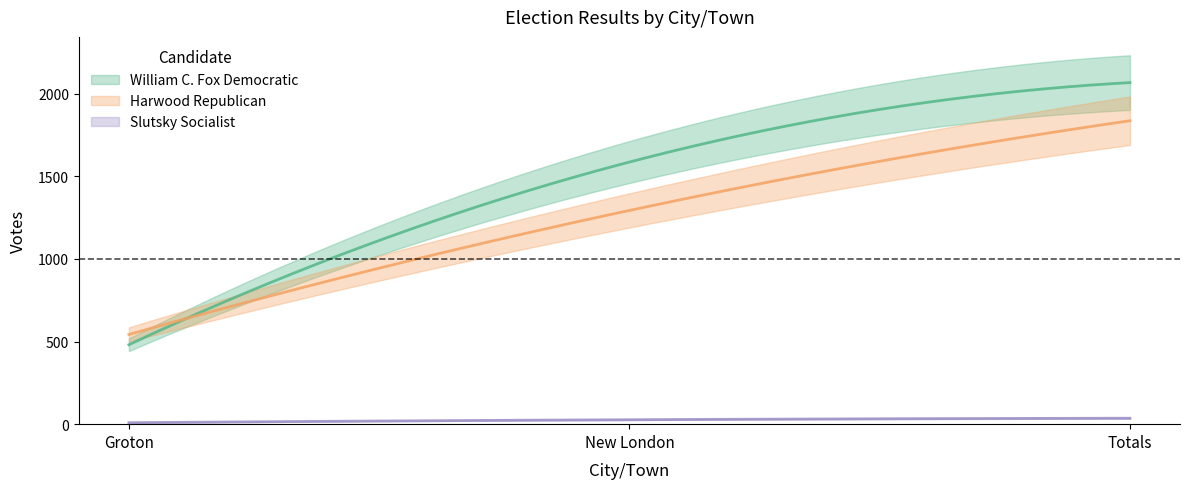

Reading left to right, transcribe all the data shown in this chart.

William C. Fox Democratic: Groton=481	New London=1587	Totals=2068
Harwood Republican: Groton=543	New London=1294	Totals=1837
Slutsky Socialist: Groton=9	New London=27	Totals=36